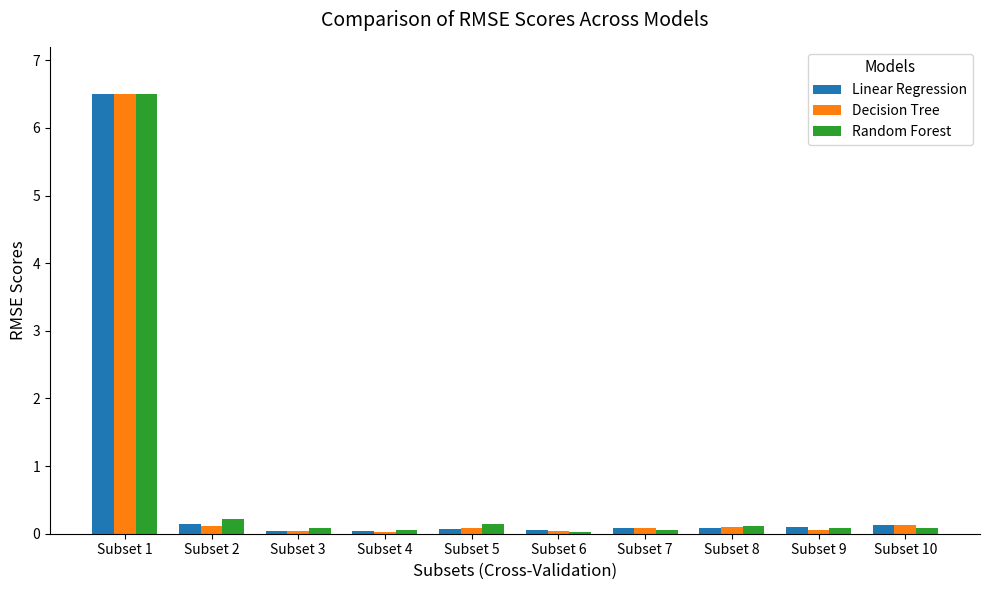

At which category is the sum across all series the highest?

Subset 1